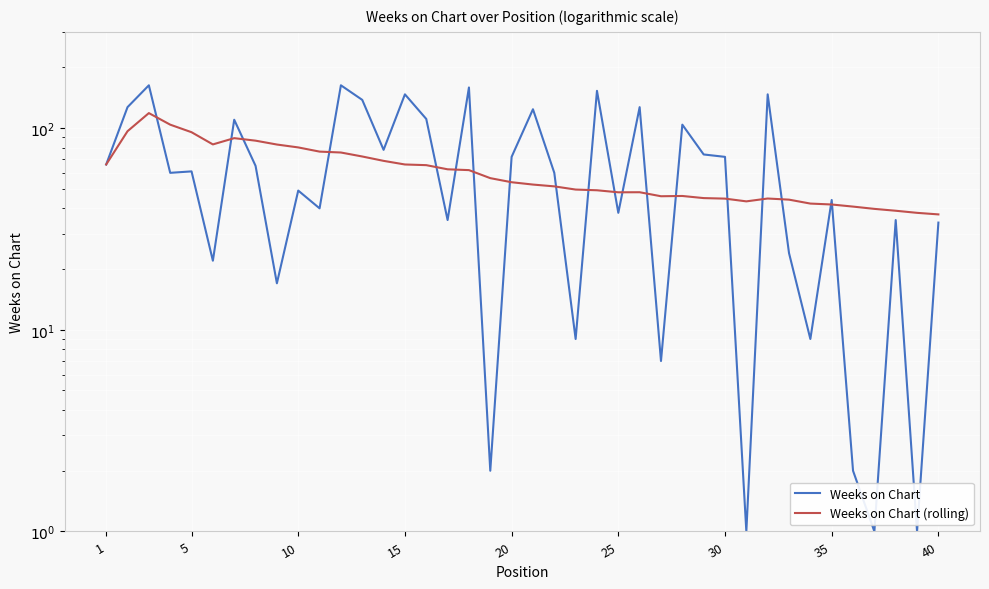

What are all the series names shown in the legend?

Weeks on Chart, Weeks on Chart (rolling)